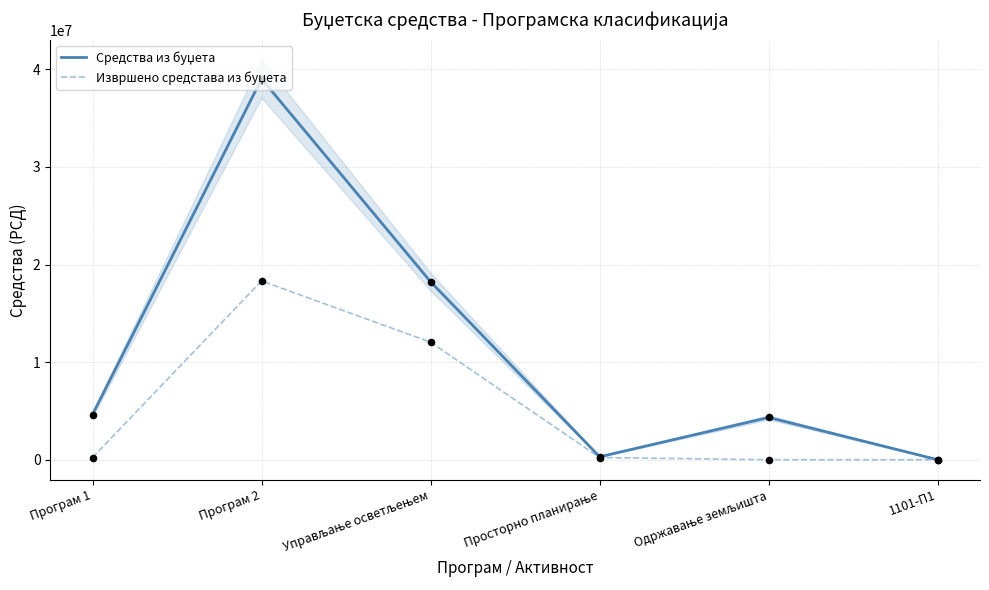

At which category is the sum across all series the highest?

Програм 2